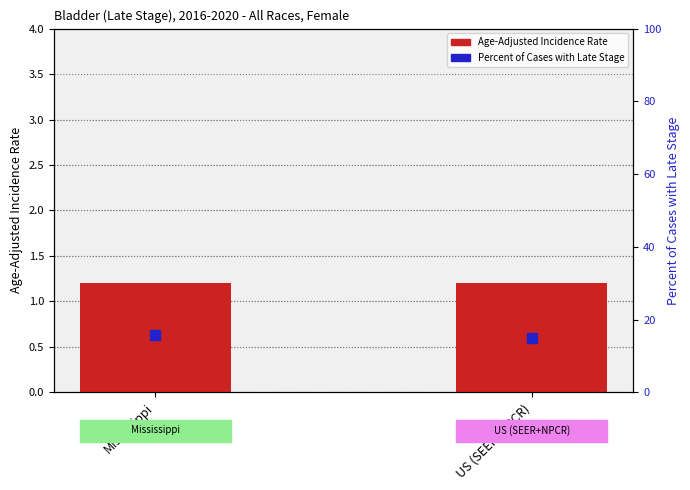

What are all the series names shown in the legend?

Age-Adjusted Incidence Rate, Percent of Cases with Late Stage